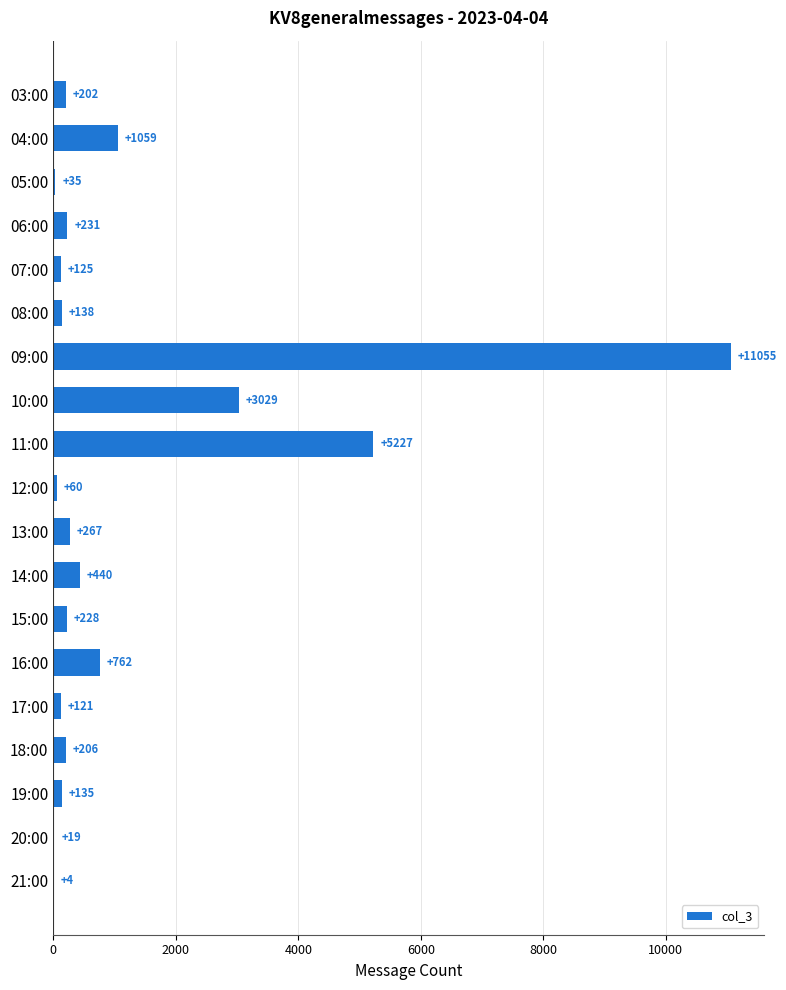

What is the sum of all values?

23343